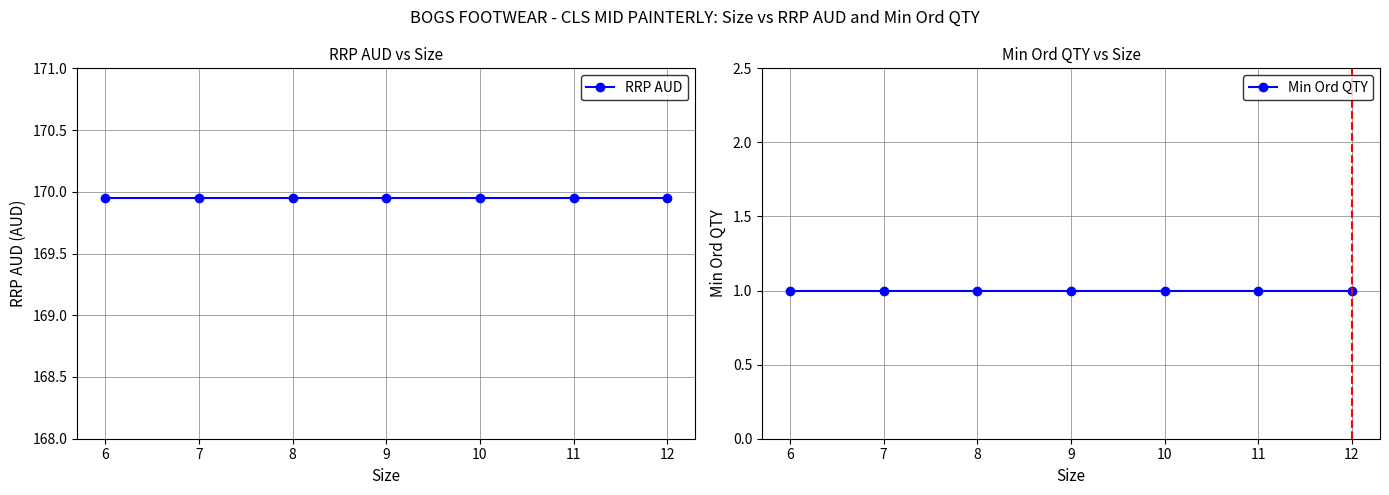

True or false: RRP AUD and Min Ord QTY cross at least once.

False